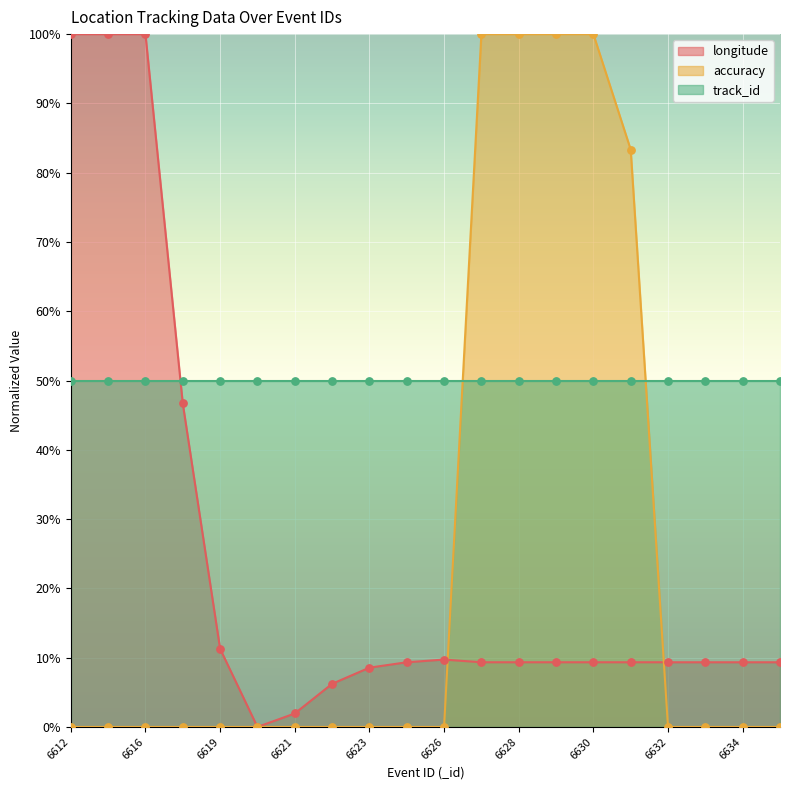

Which series reaches the maximum Y coordinate?

longitude